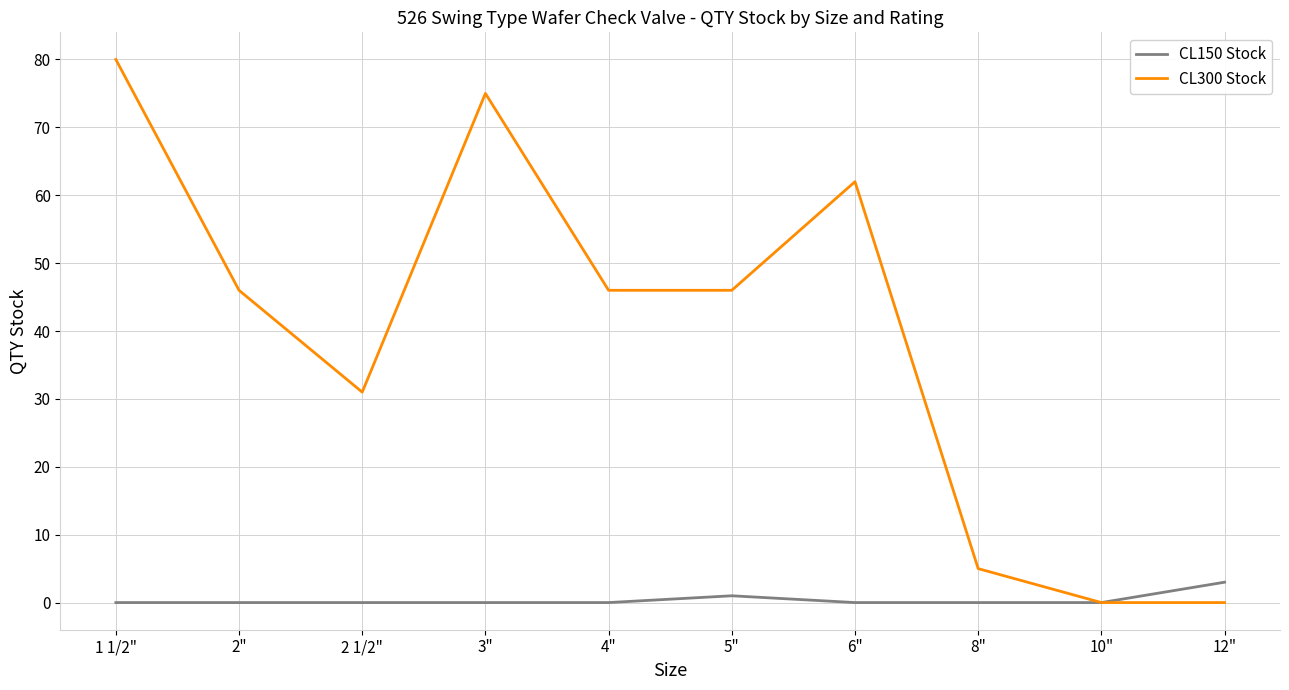

Does the chart display data point markers on the line(s)?

No